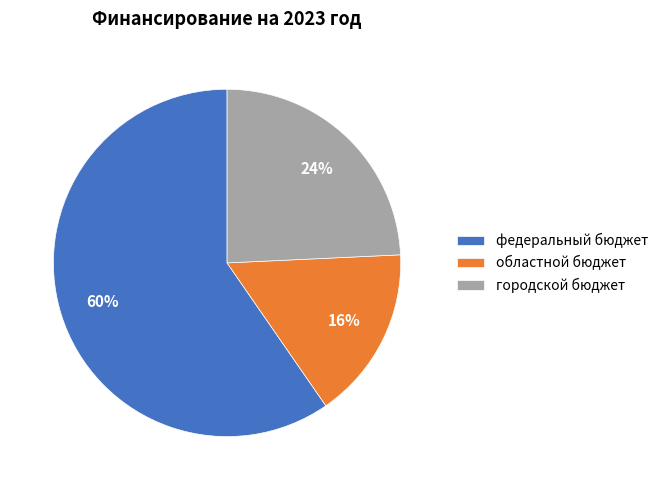

Count the number of slices in the pie.

3